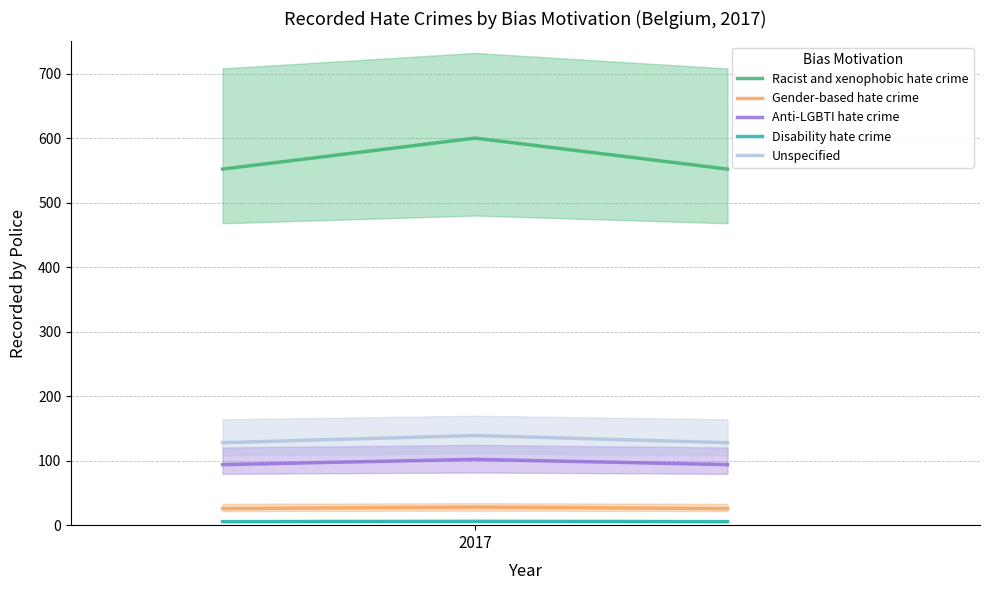

What is the smallest value displayed?

5.5